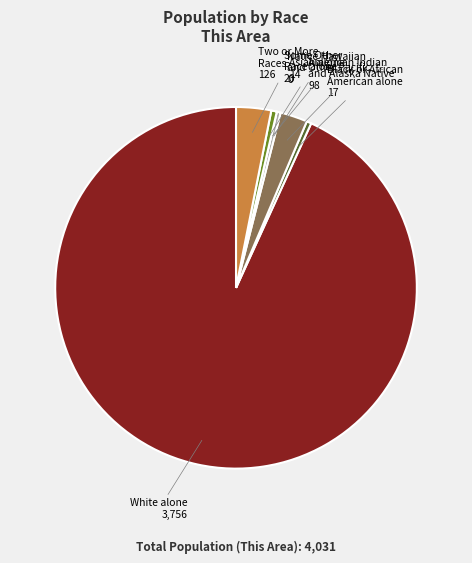

Is there a majority slice in this chart?

Yes